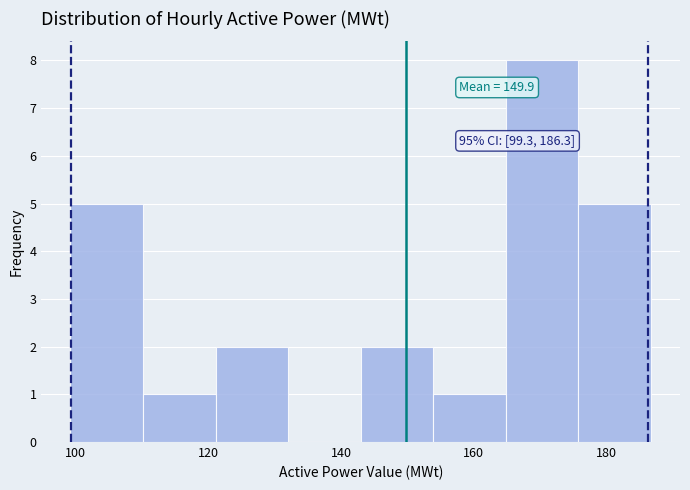

Over which range of the x-axis is the bar tallest?

164 to 176